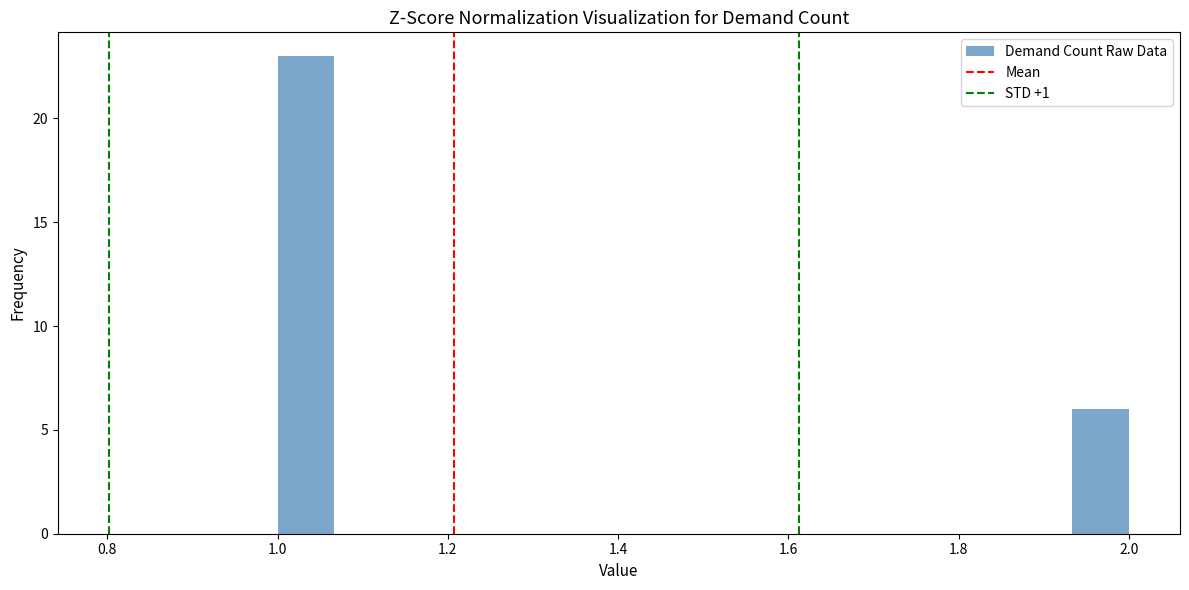

Read against the x-axis, roughly where is the centre of the tallest bar?

1.04